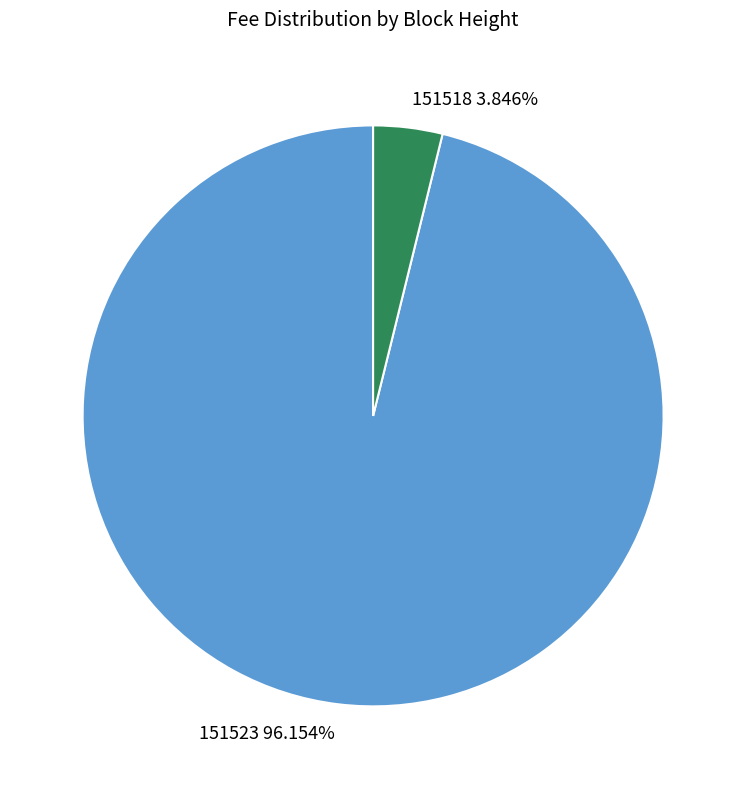

To the nearest percent, what is the difference between the 151523 and 151518 slice percentages?

92%